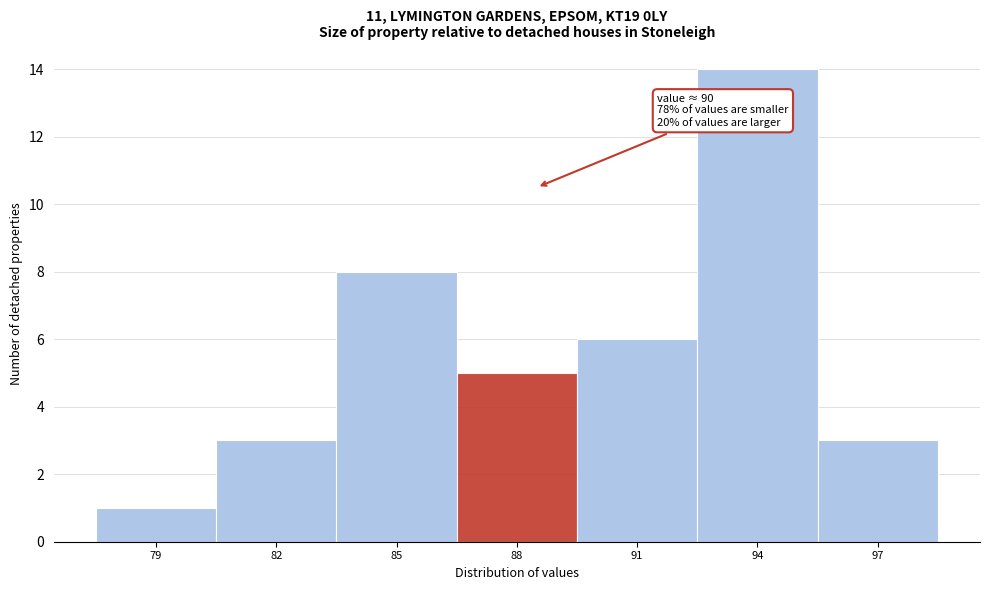

Reading left to right, list all the values displayed in this chart.

79=1	82=3	85=8	88=5	91=6	94=14	97=3